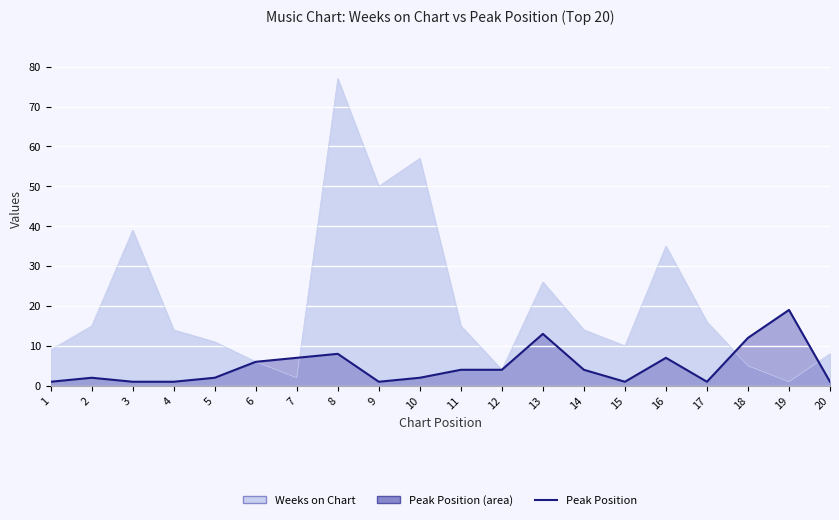

What is the sum of the values at 2 and 18?

14